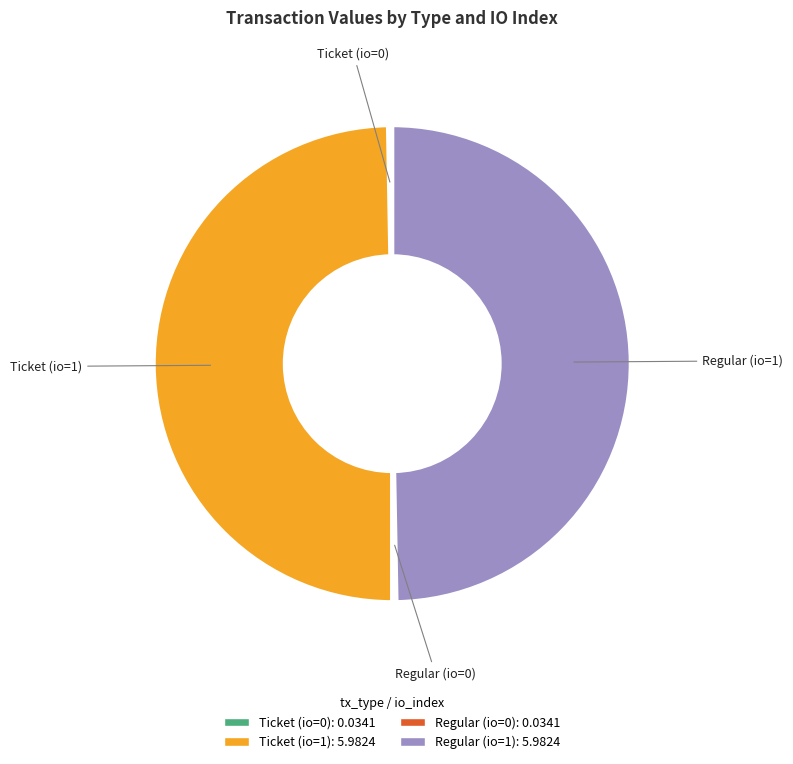

Is it true that Regular (io=1) is 50% of the pie?

True